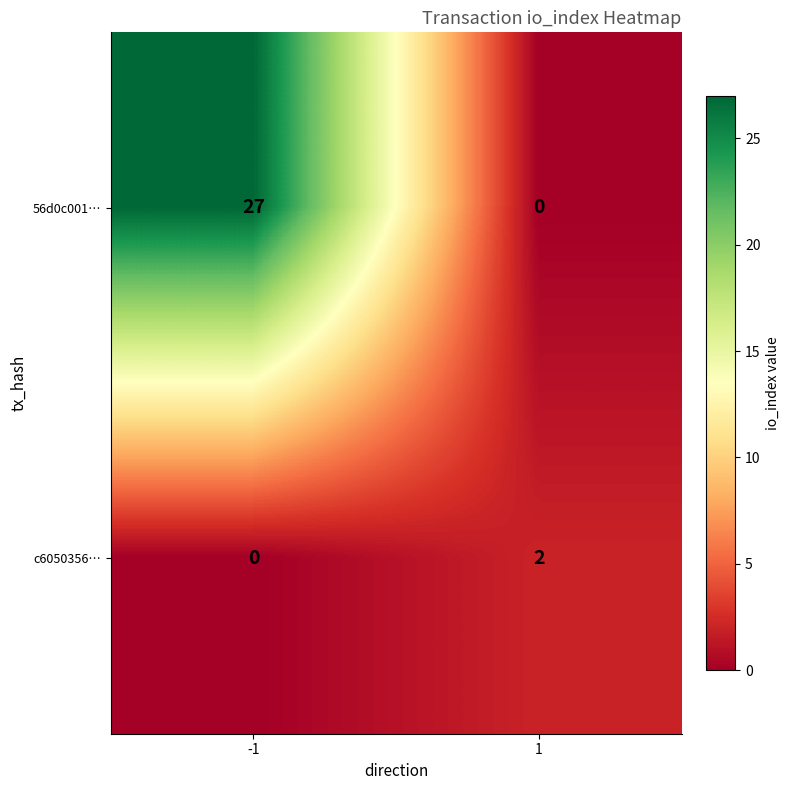

At -1, list the series in order from smallest to largest.

c6050356…, 56d0c001…